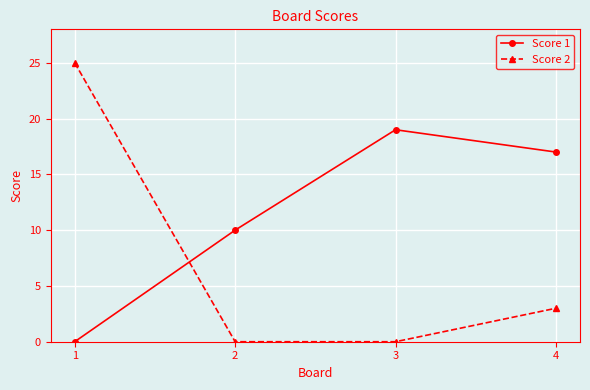

Reading left to right, what are all the values shown in this chart?

Score 1: 0	10	19	17
Score 2: 25	0	0	3